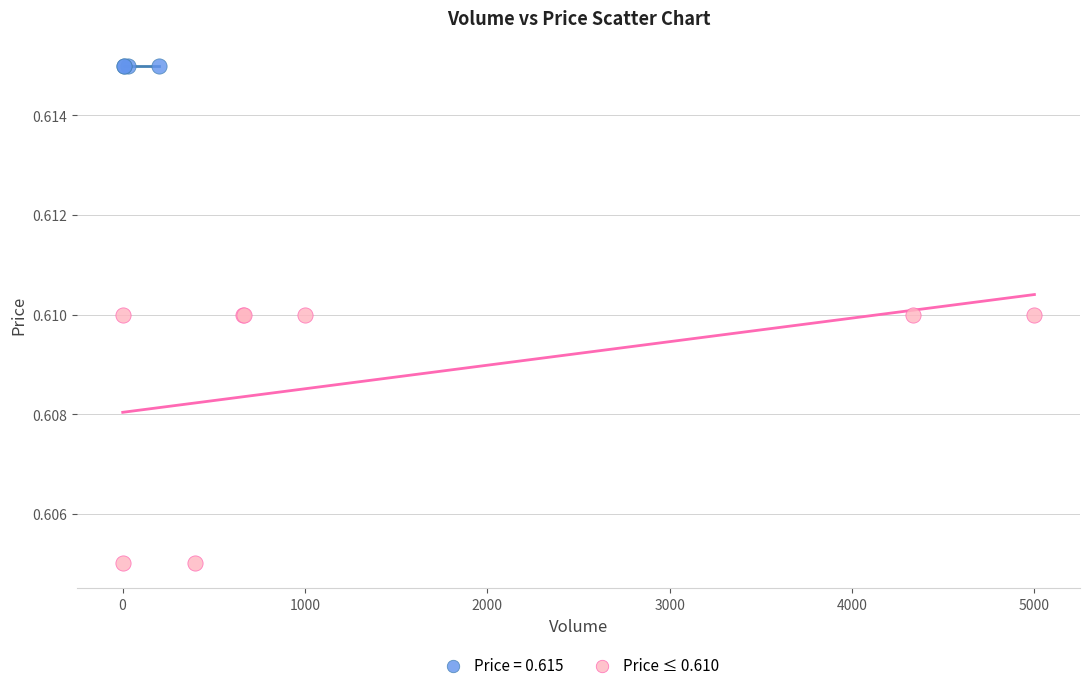

Which series contains the highest Y value?

Price = 0.615